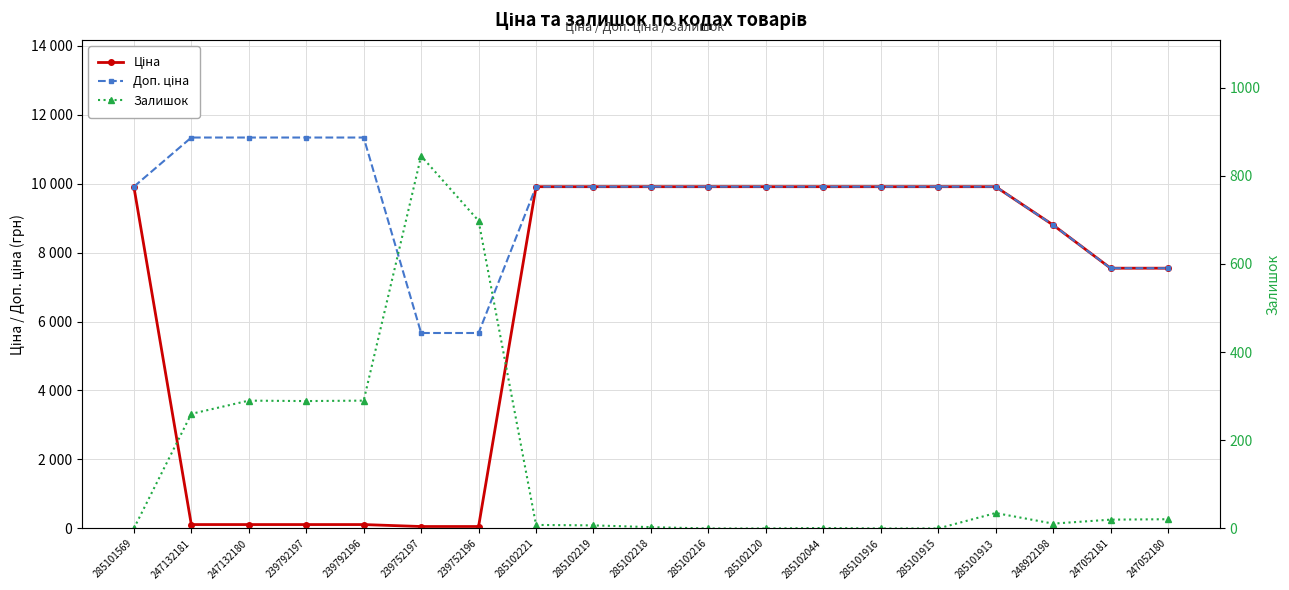

Reading left to right, extract all data points from this chart.

Ціна: 285101569=9908.5	247132181=113.3	247132180=113.3	239792197=113.3	239792196=113.3	239752197=56.7	239752196=56.7	285102221=9908.5	285102219=9908.5	285102218=9908.5	285102216=9908.5	285102120=9908.5	285102044=9908.5	285101916=9908.5	285101915=9908.5	285101913=9908.5	248922198=8797.6	247052181=7545.9	247052180=7545.9
Доп. ціна: 285101569=9908.5	247132181=11334.0	247132180=11334.0	239792197=11334.0	239792196=11334.0	239752197=5667.0	239752196=5667.0	285102221=9908.5	285102219=9908.5	285102218=9908.5	285102216=9908.5	285102120=9908.5	285102044=9908.5	285101916=9908.5	285101915=9908.5	285101913=9908.5	248922198=8797.6	247052181=7545.9	247052180=7545.9
Залишок: 285101569=0.0	247132181=260.0	247132180=290.0	239792197=289.0	239792196=290.0	239752197=845.0	239752196=698.0	285102221=8.0	285102219=7.0	285102218=3.0	285102216=0.0	285102120=0.0	285102044=1.0	285101916=0.0	285101915=0.0	285101913=35.0	248922198=11.0	247052181=20.0	247052180=21.0